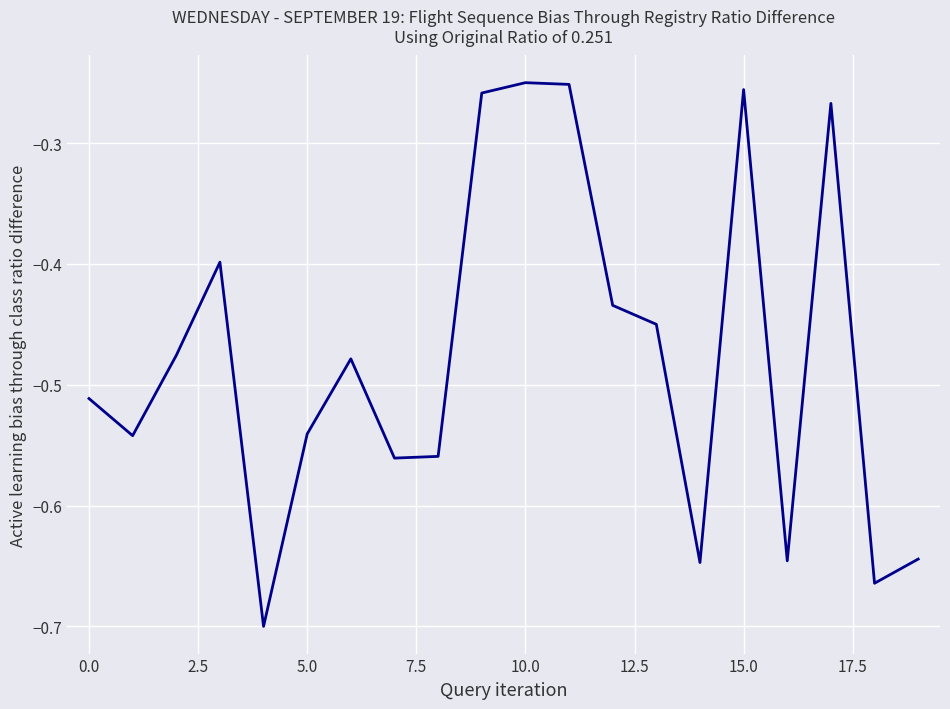

The chart shows a value of -0.9 at 5.0. True or false?

False